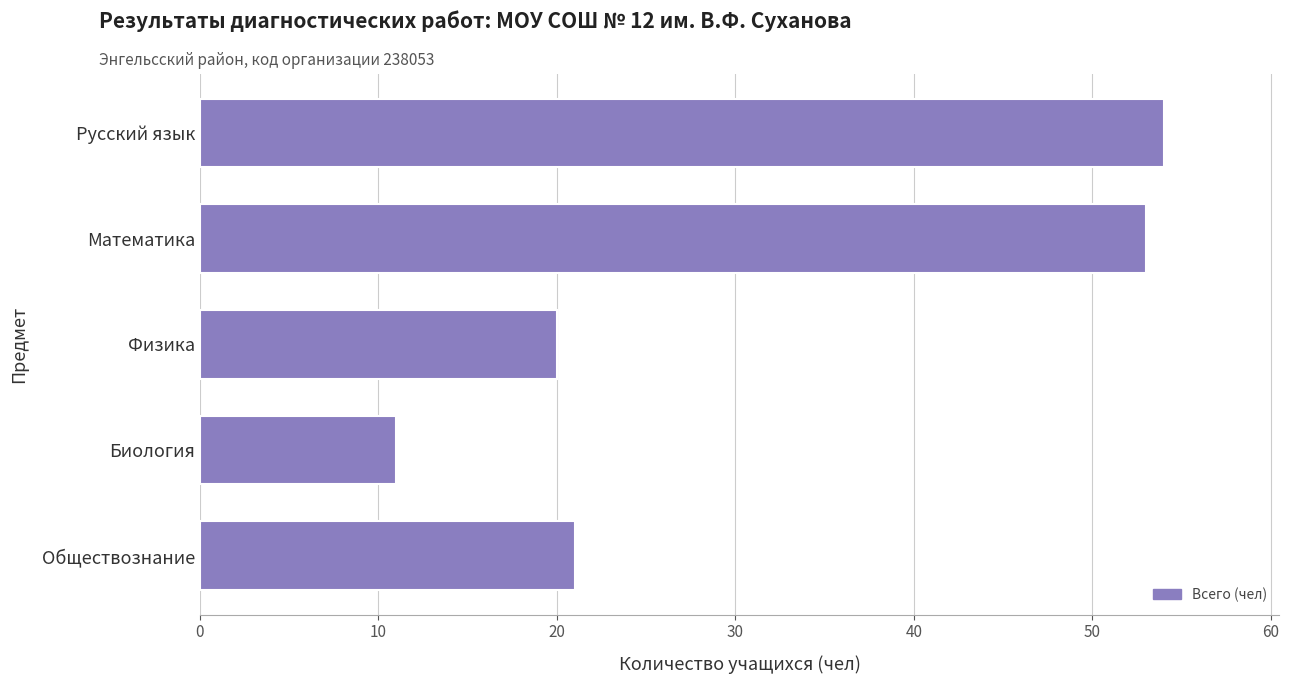

What is the average value?

32